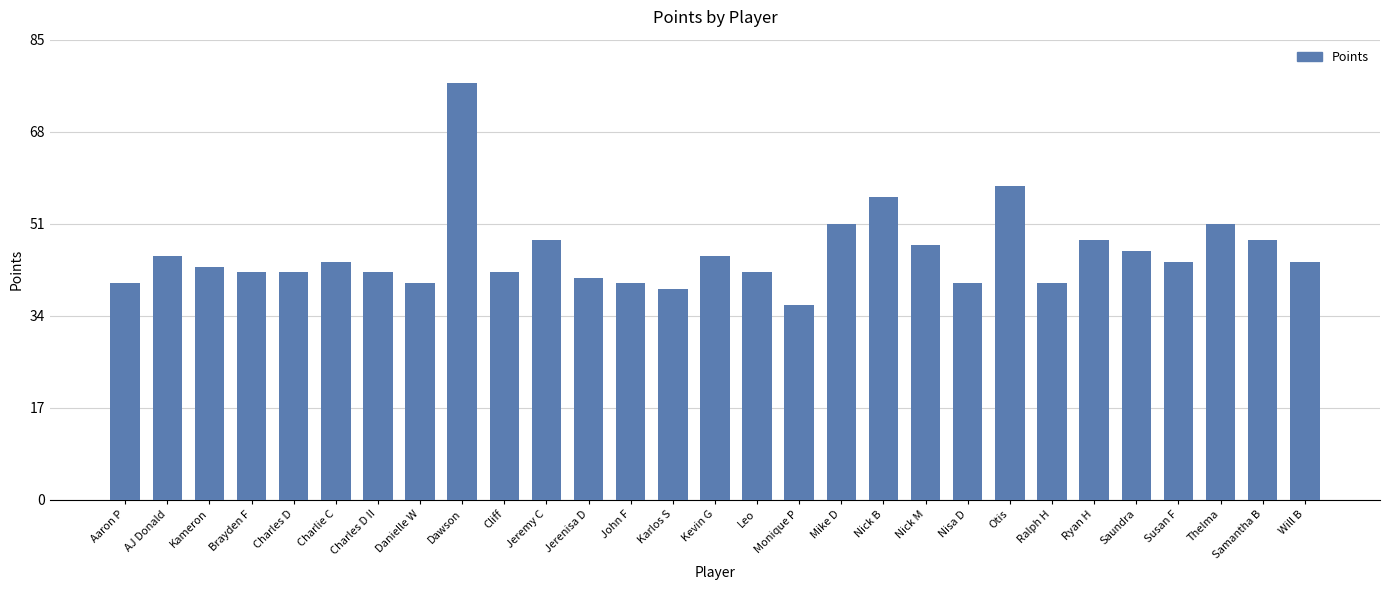

How many data points are less than 44?

14